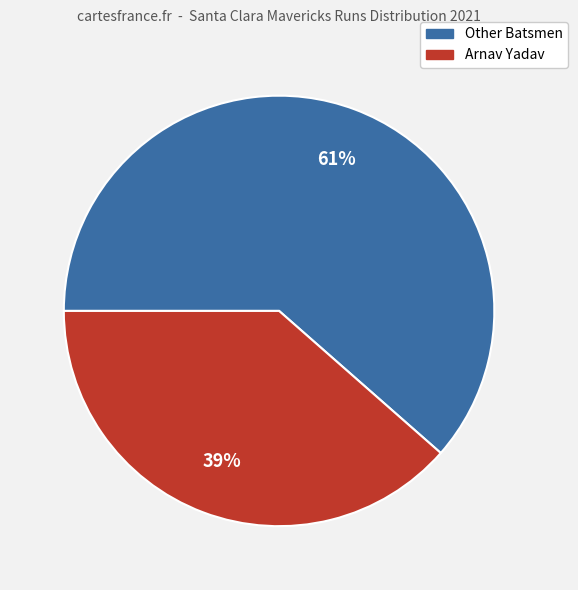

How many slices are in this pie chart?

2